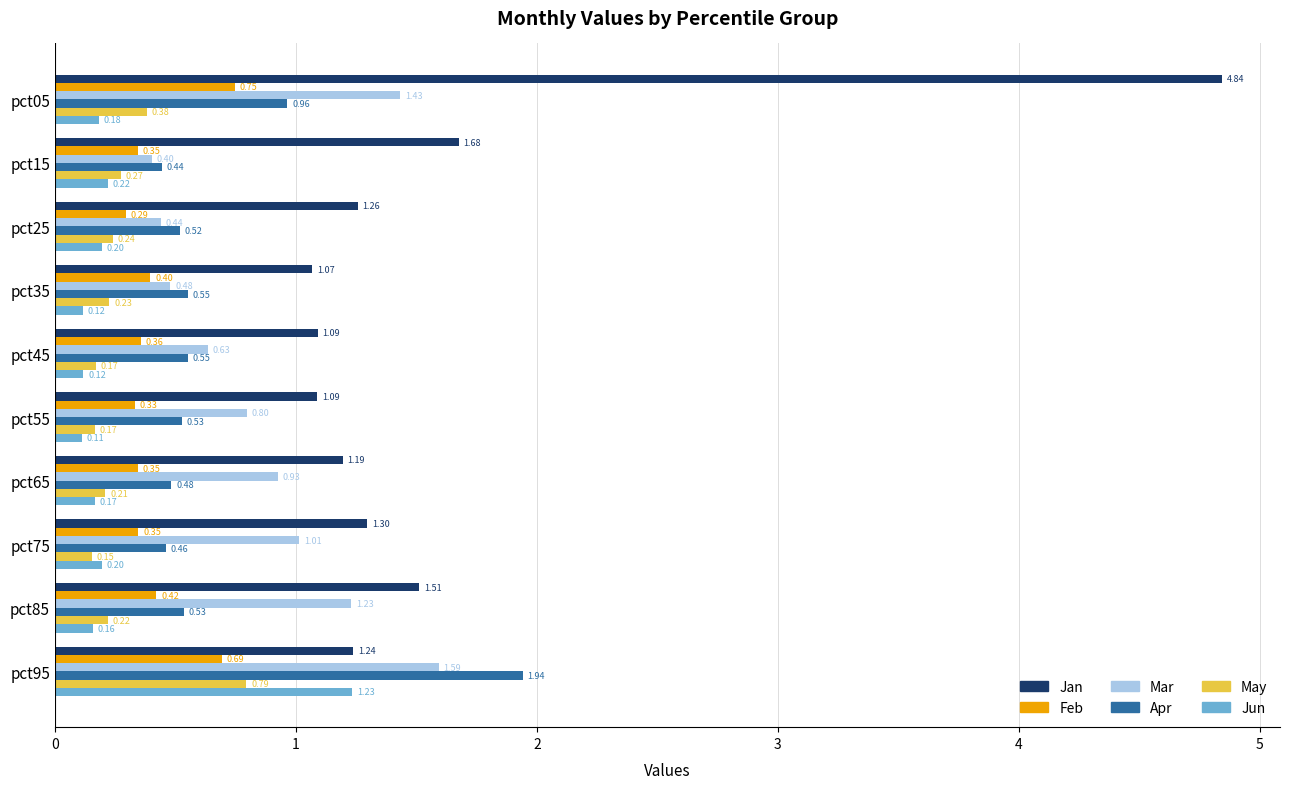

Which series has the largest total across all categories?

Jan